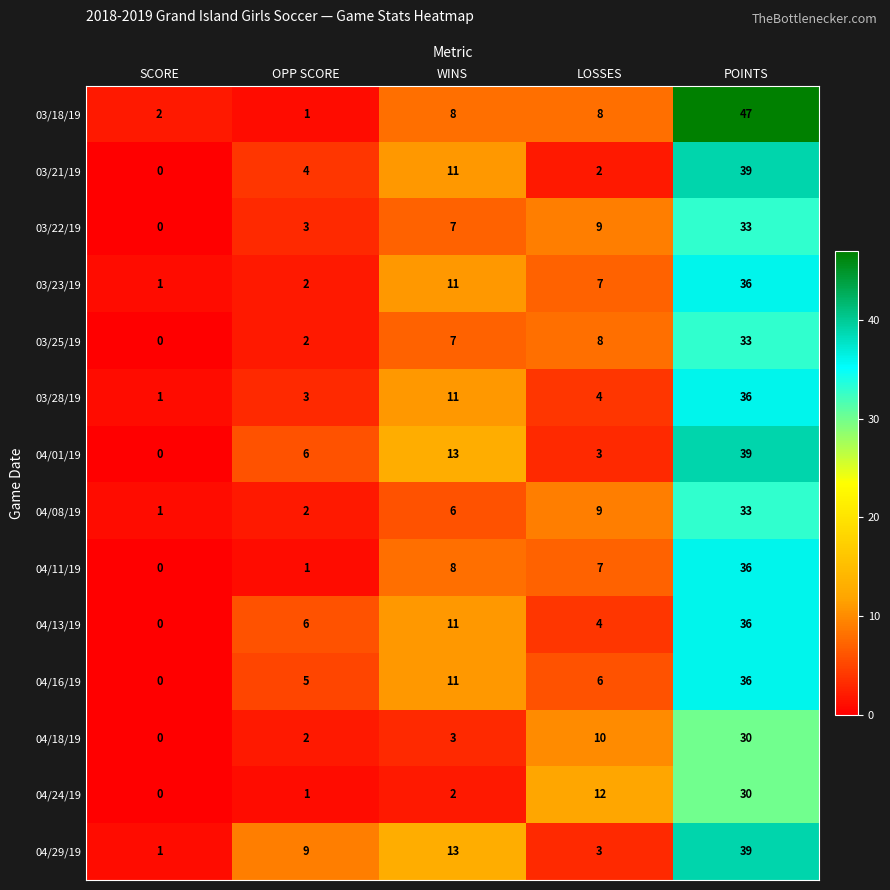

What value does the 04/08/19 series have at WINS, to the nearest 10?

10